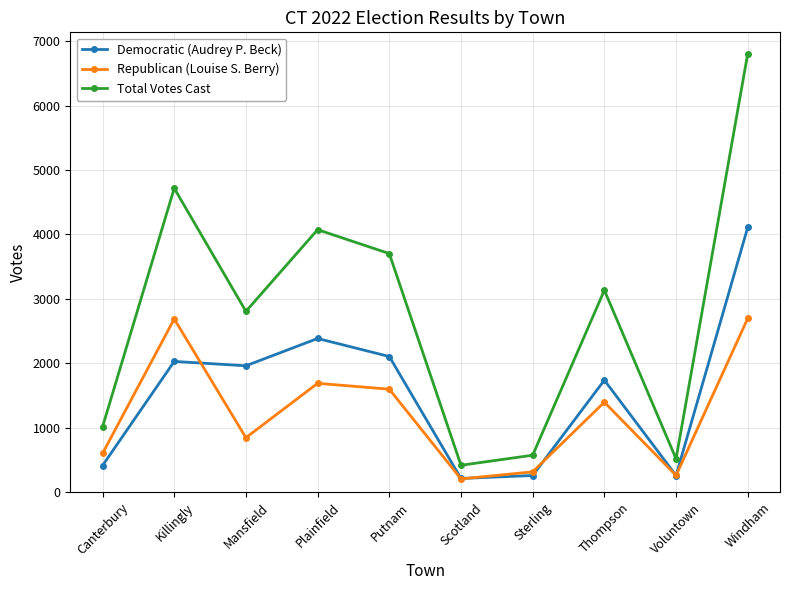

Which series has the largest total across all categories?

Total Votes Cast